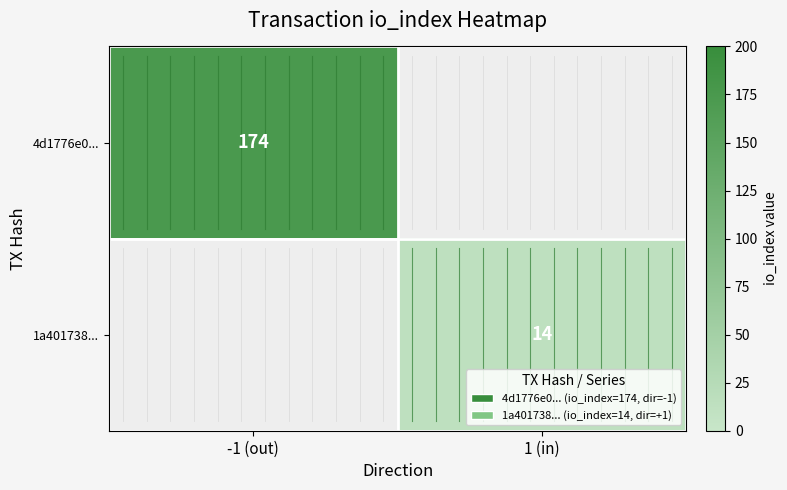

Is it true that 1a401738... equals 14 at 1 (in)?

True